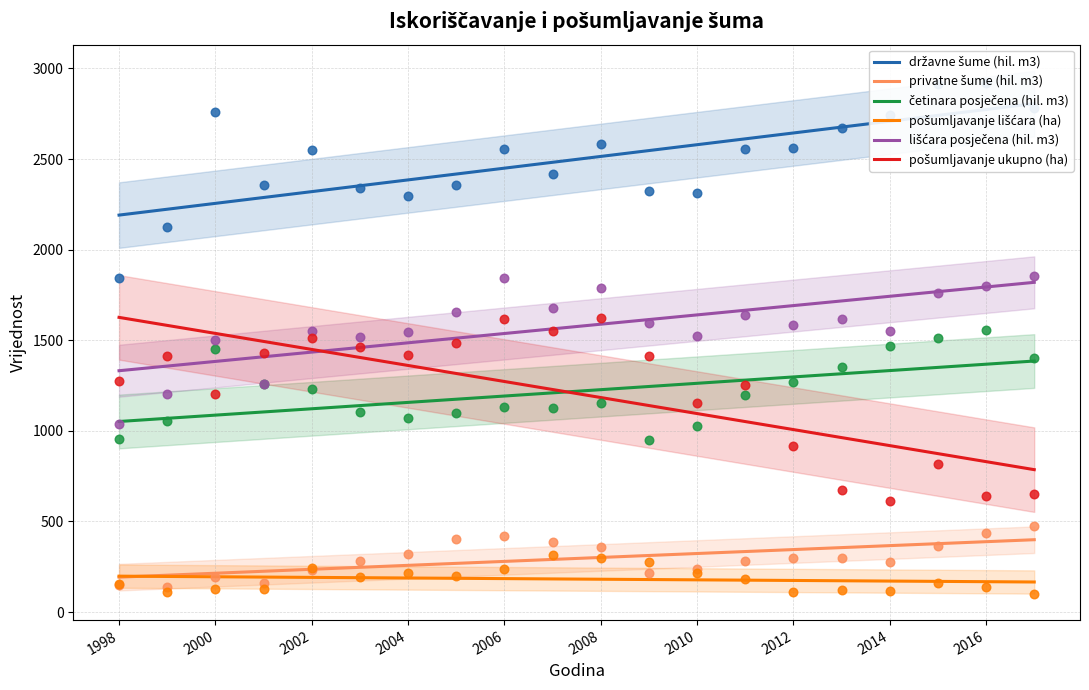

What are all the series names shown in the legend?

državne šume (hil. m3), privatne šume (hil. m3), četinara posječena (hil. m3), pošumljavanje lišćara (ha), lišćara posječena (hil. m3), pošumljavanje ukupno (ha)